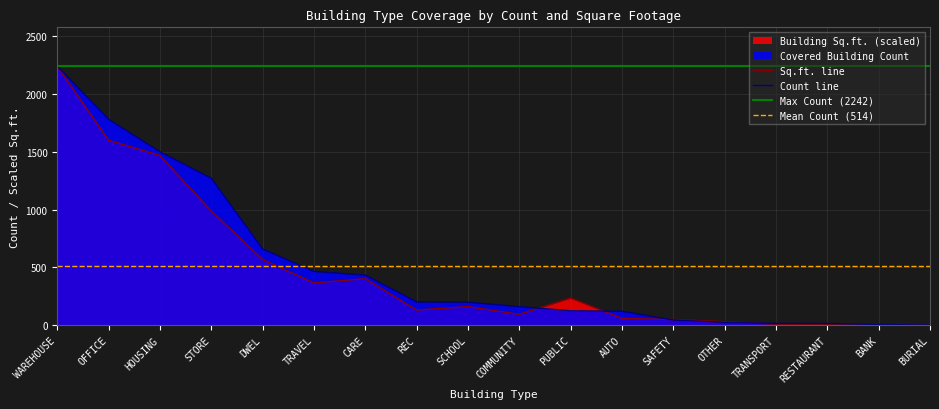

At which category is the sum across all series the highest?

WAREHOUSE